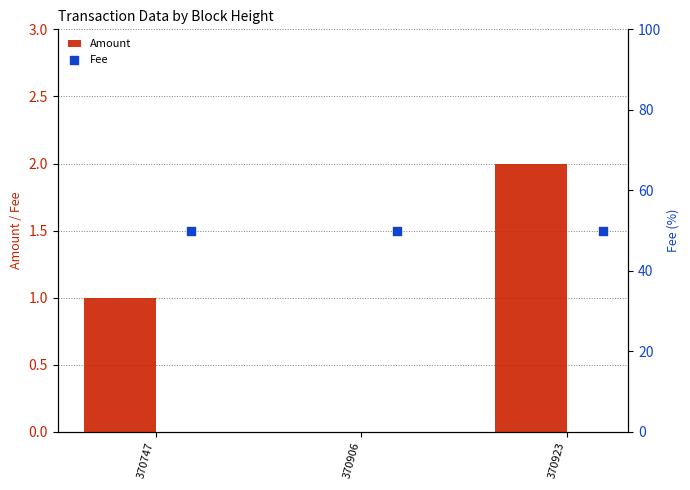

Which series contains the highest Y value?

Fee